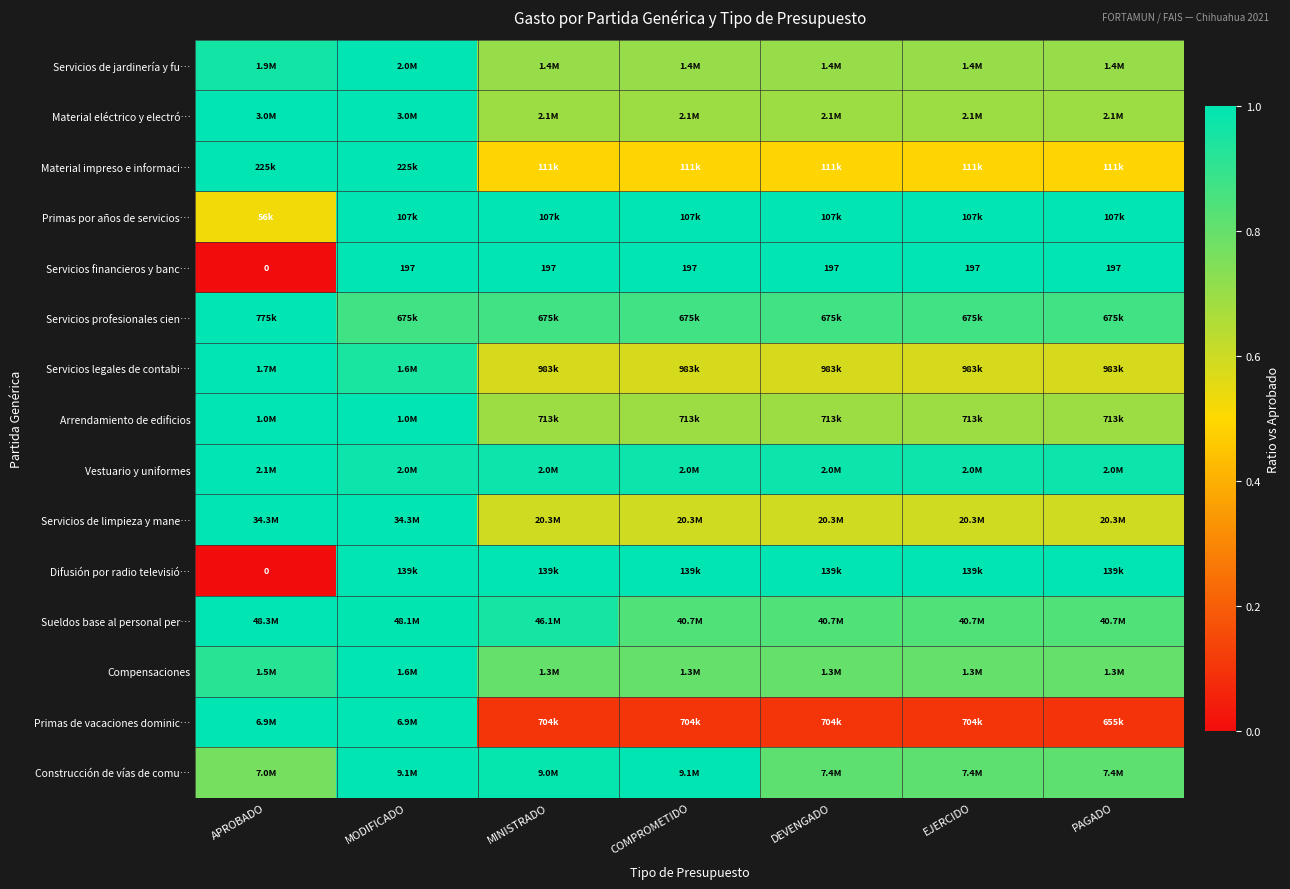

Where is Servicios financieros y banc… nearest to the value 98?

APROBADO